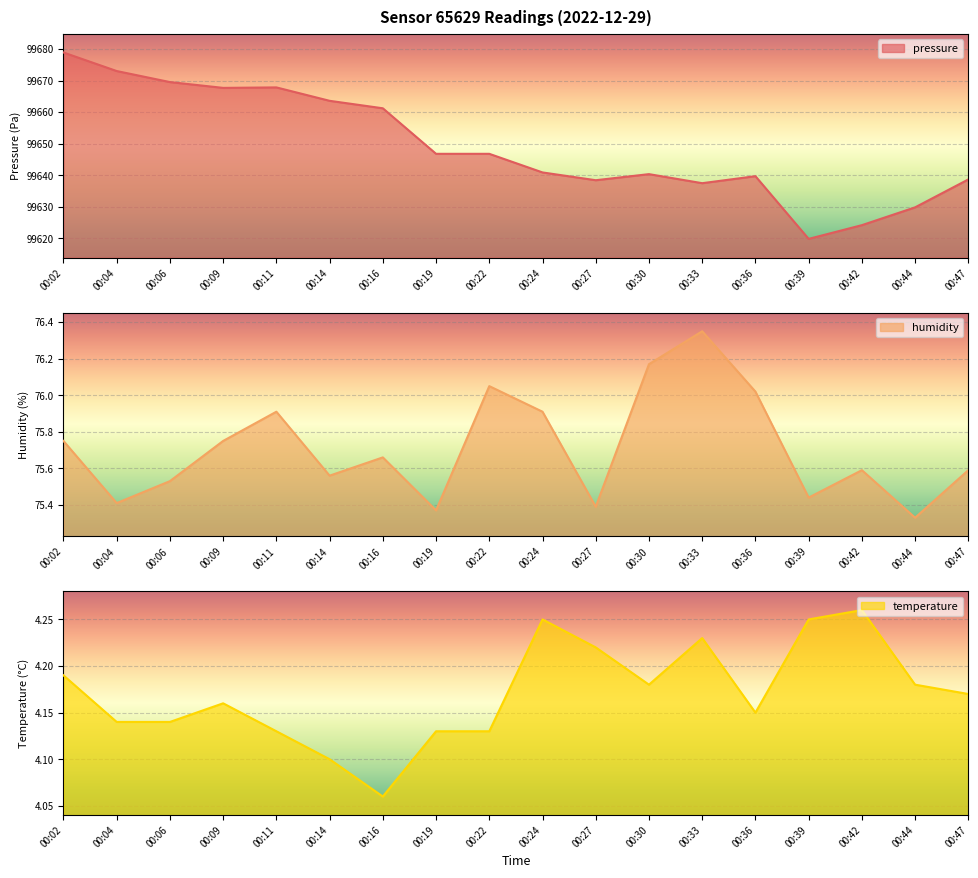

True or false: pressure has more than 2 interior local peaks.

True